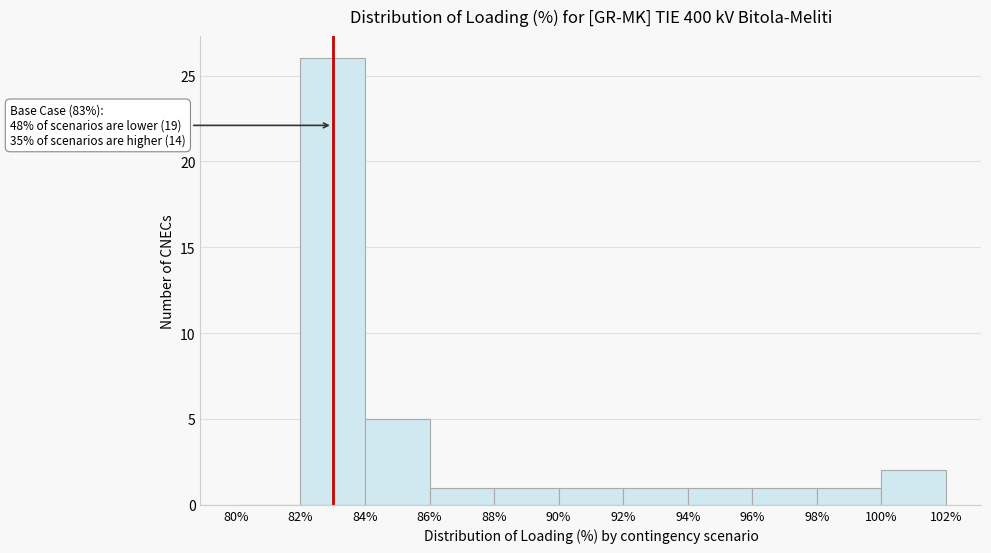

Which range on the x-axis has the tallest bar?

82% to 84%